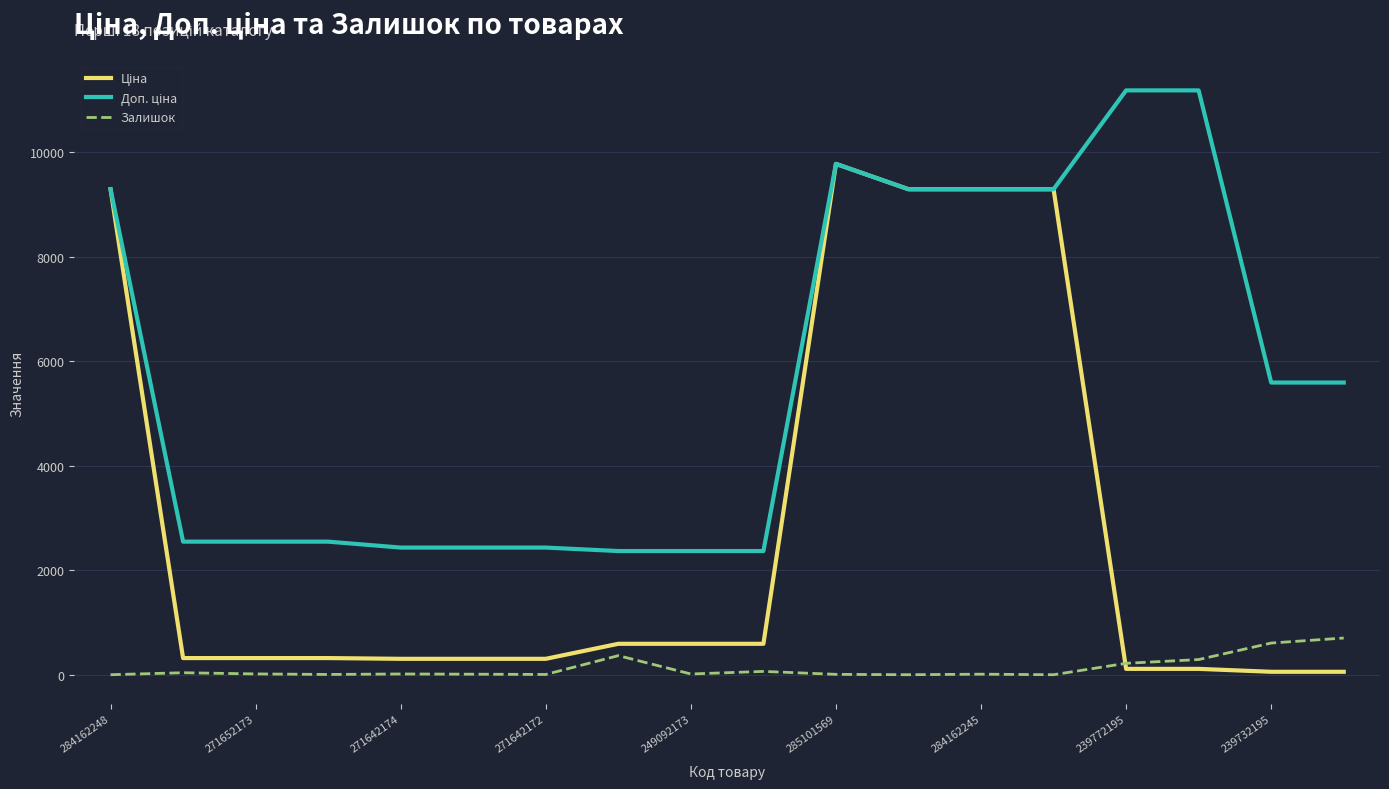

What is the maximum value shown in the chart?

11182.0